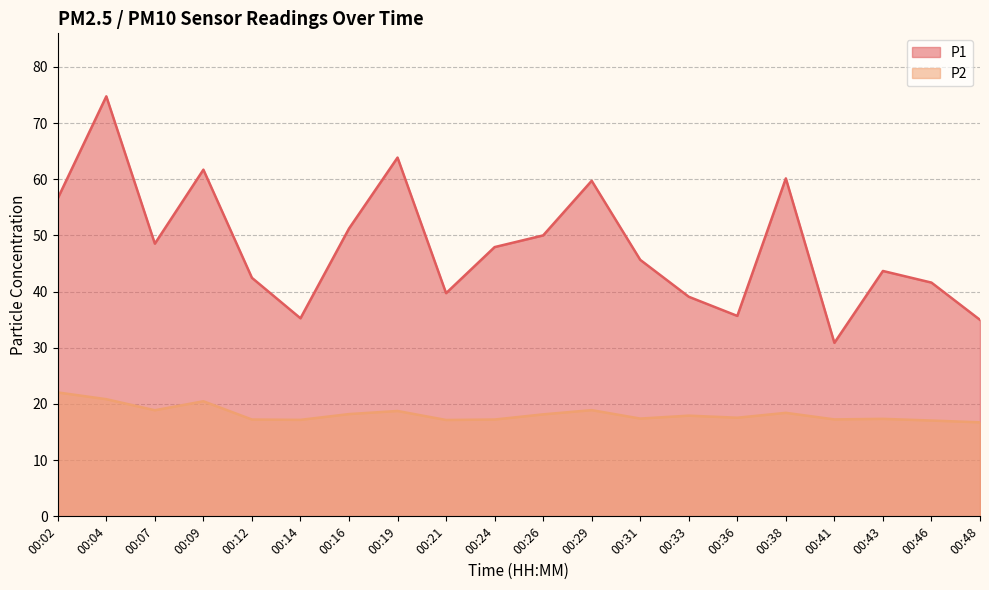

Where does the P1 series first go above 47?

00:02